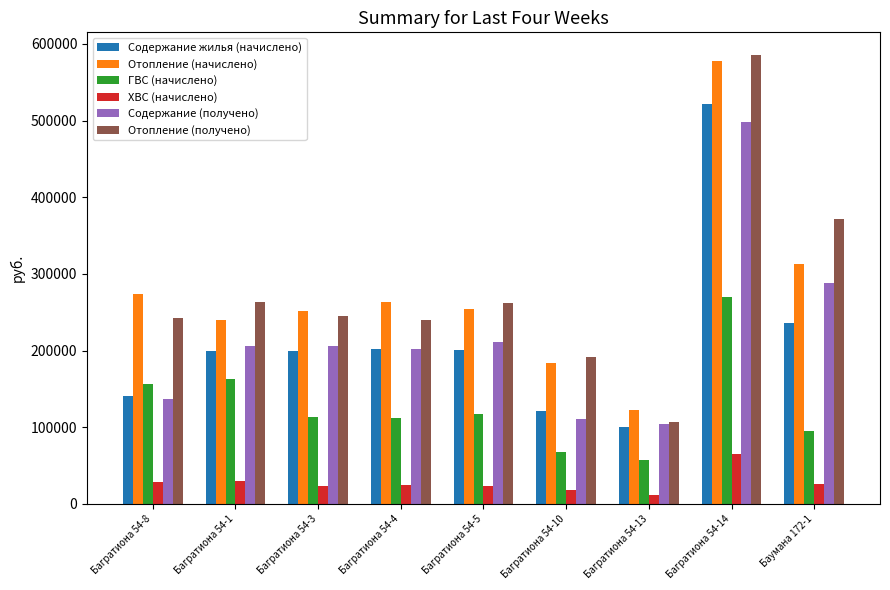

Which series has the widest spread of values?

Отопление (получено)